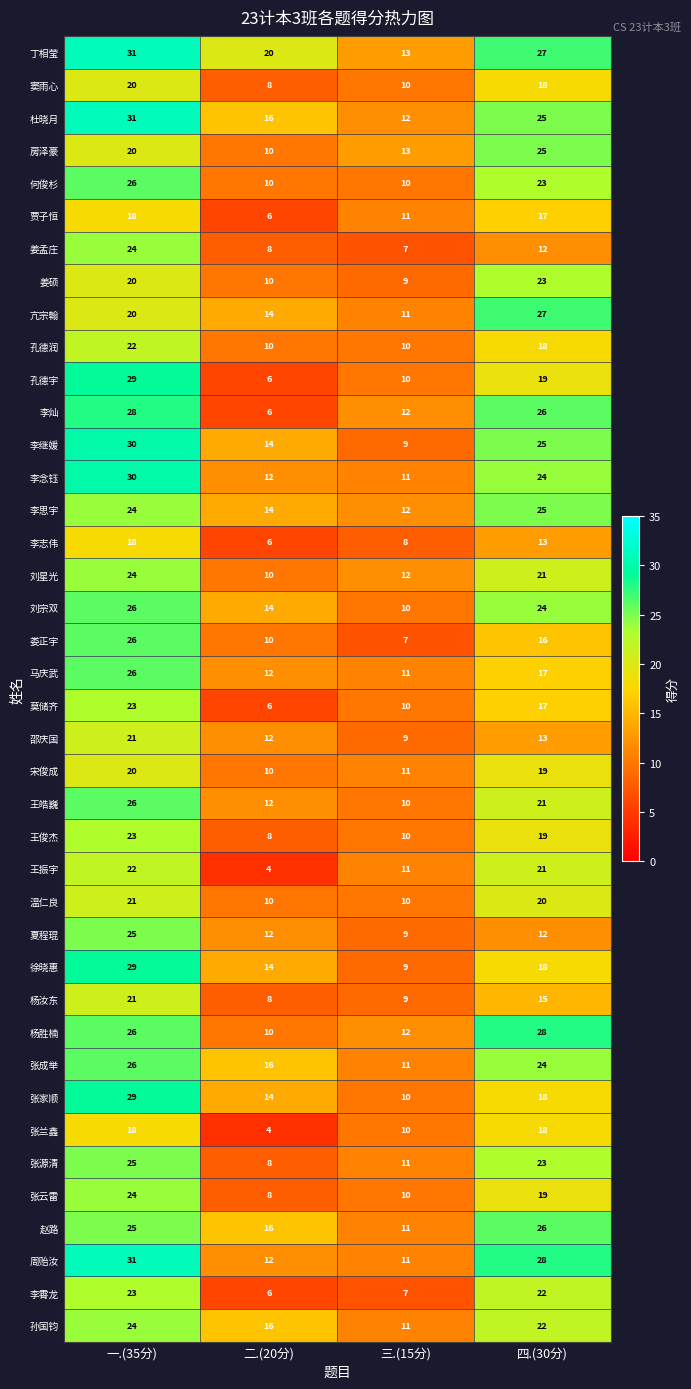

Which series has the largest range (max minus min)?

孔德宇